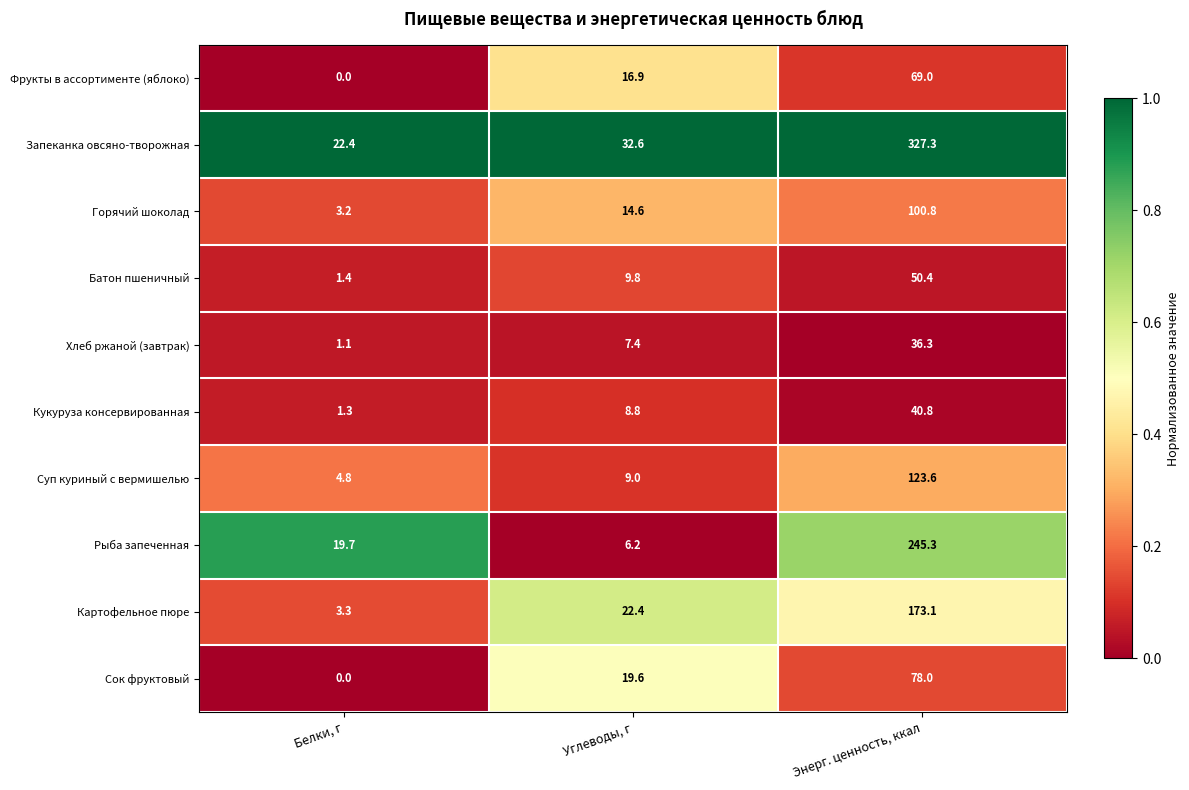

Which series changed the most between Белки, г and Углеводы, г?

Сок фруктовый